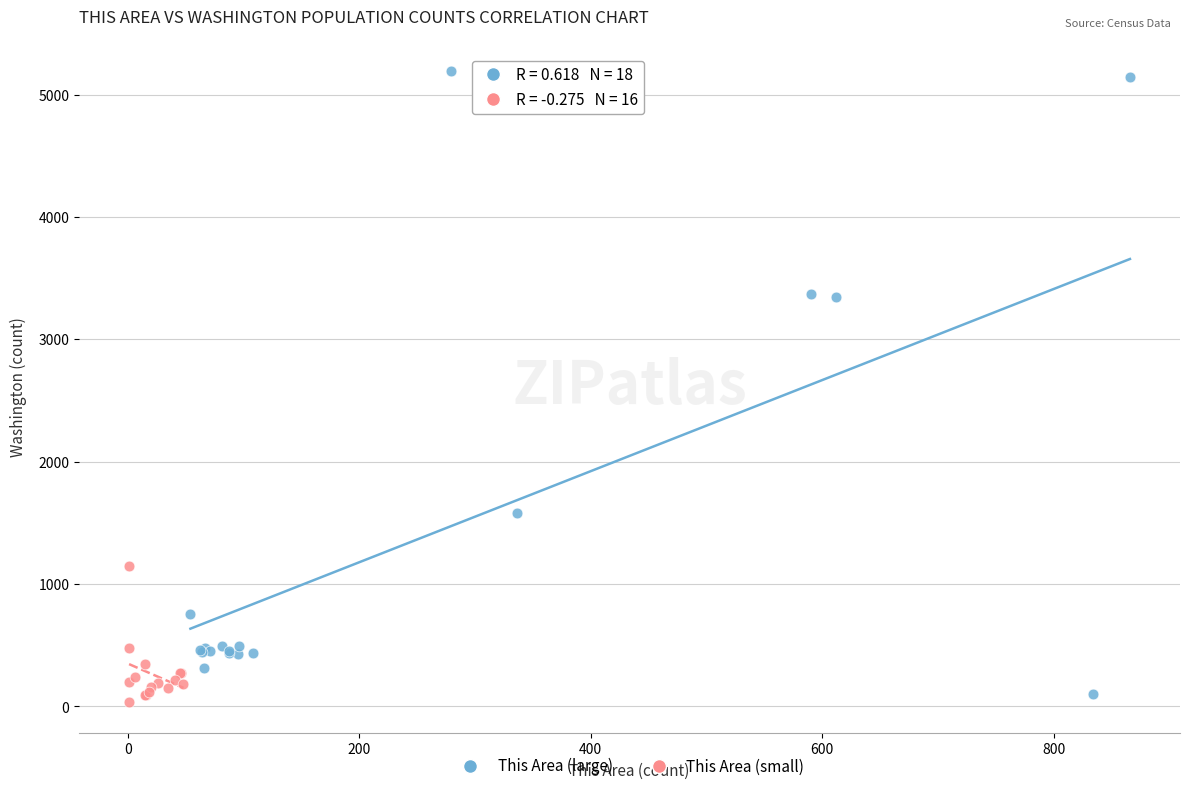

Which series has the largest Y range (max minus min)?

This Area (large)